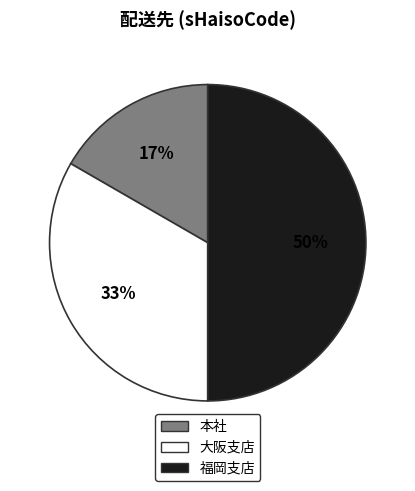

To the nearest percent, what portion does 大阪支店 represent?

33%